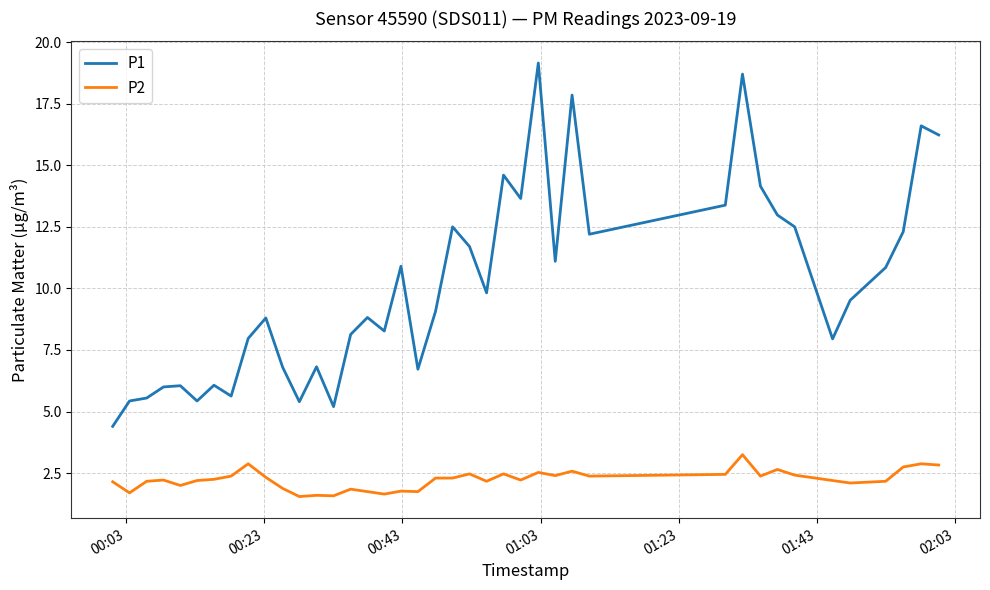

What are all the series names shown in the legend?

P1, P2